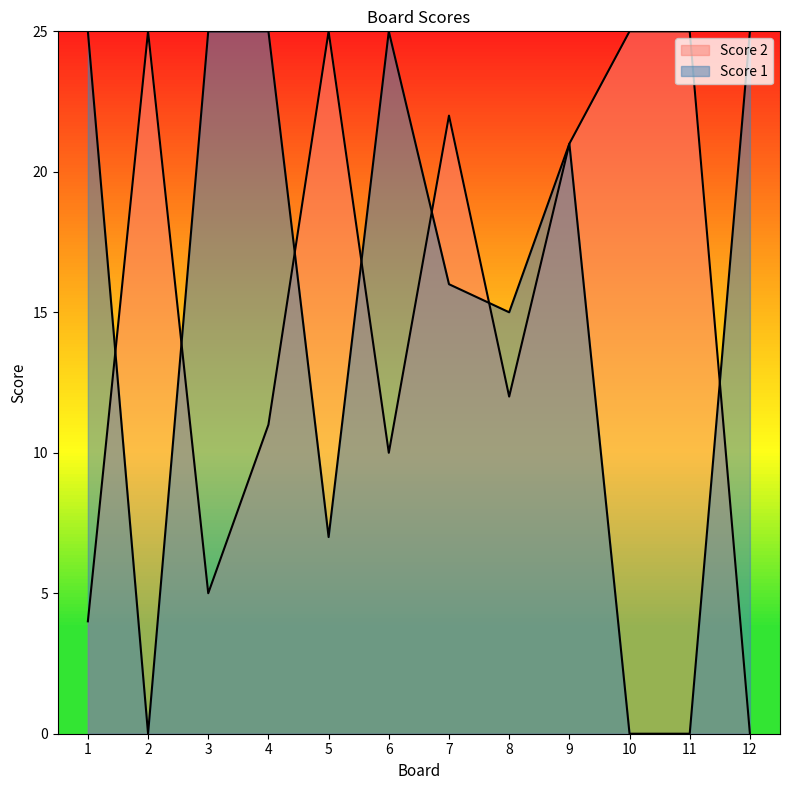

What is the average value of the Score 2 series?

15